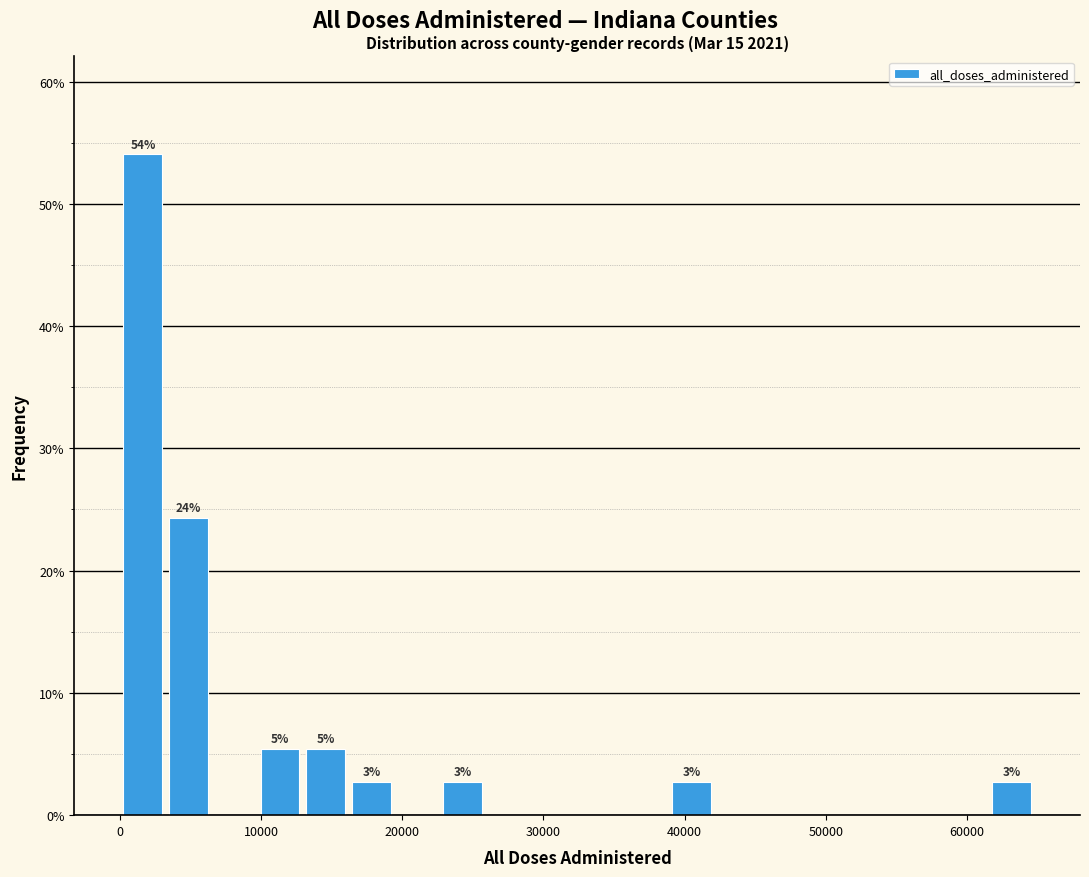

Around what value on the x-axis is the tallest bar? Give the approximate position of its centre, as read against the axis.

2000